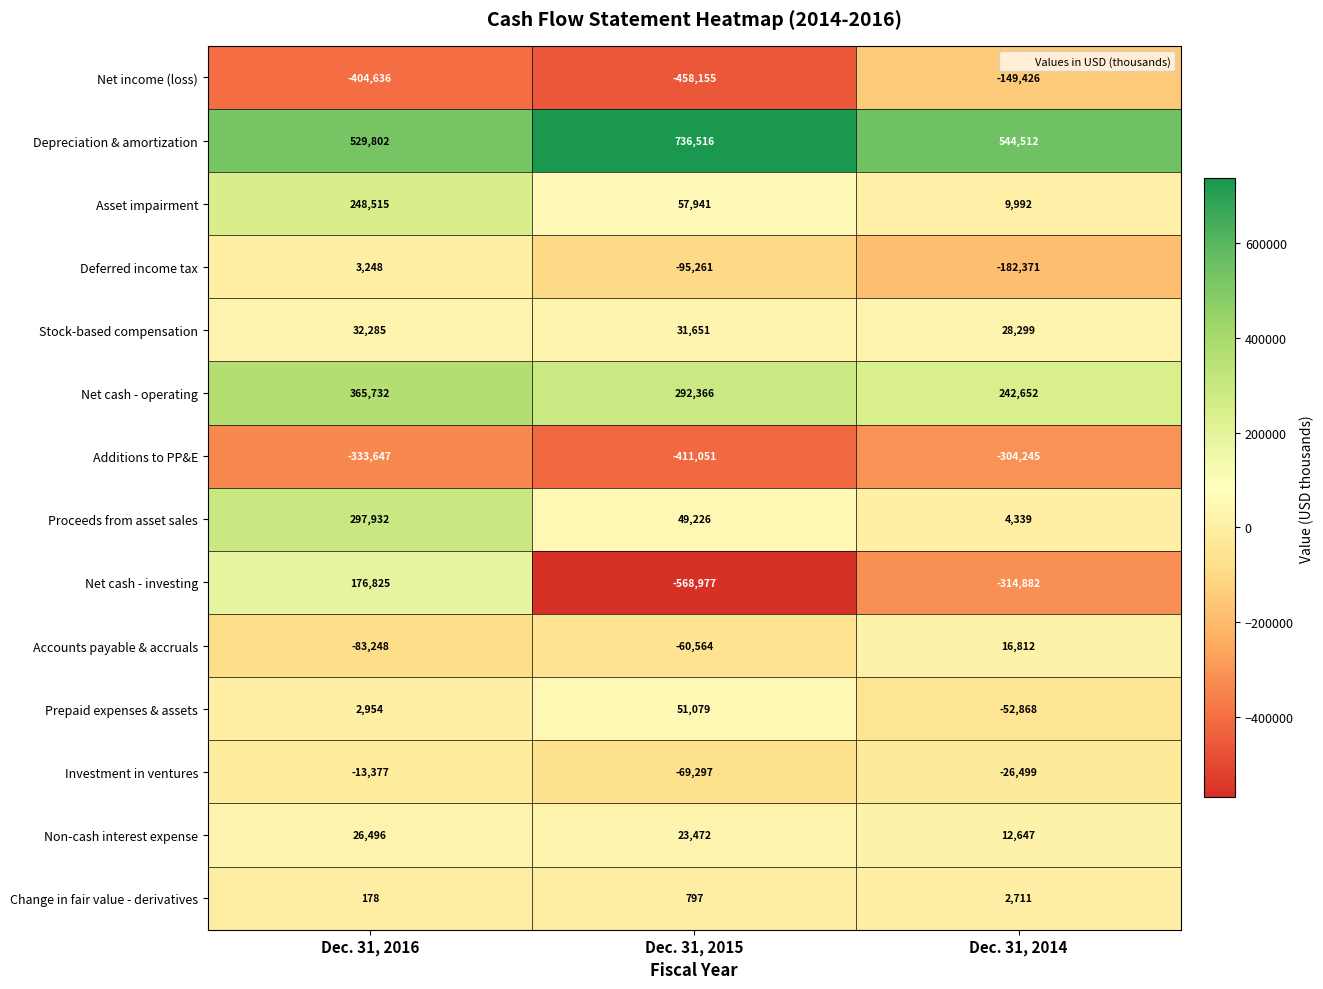

At Dec. 31, 2015, list the series in order from smallest to largest.

Net cash - investing, Net income (loss), Additions to PP&E, Deferred income tax, Investment in ventures, Accounts payable & accruals, Change in fair value - derivatives, Non-cash interest expense, Stock-based compensation, Proceeds from asset sales, Prepaid expenses & assets, Asset impairment, Net cash - operating, Depreciation & amortization